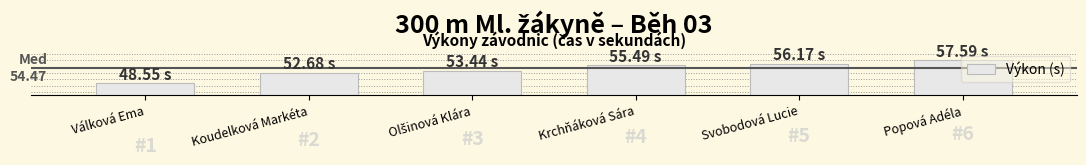

What is the label of the 3rd bar from the right?

Krchňáková Sára